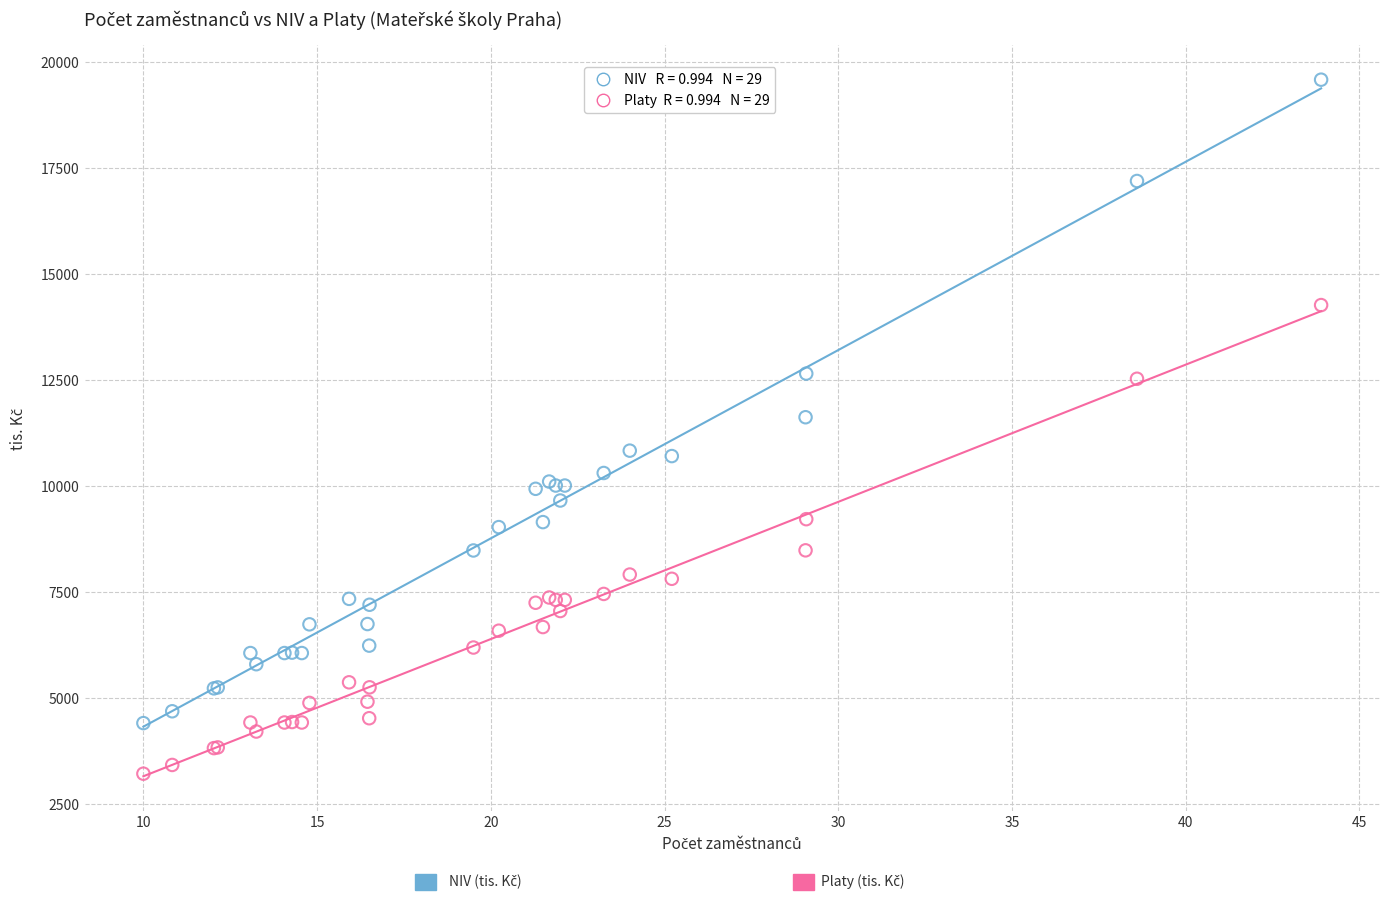

Across all series, what Y value is closest to 11395?

11618